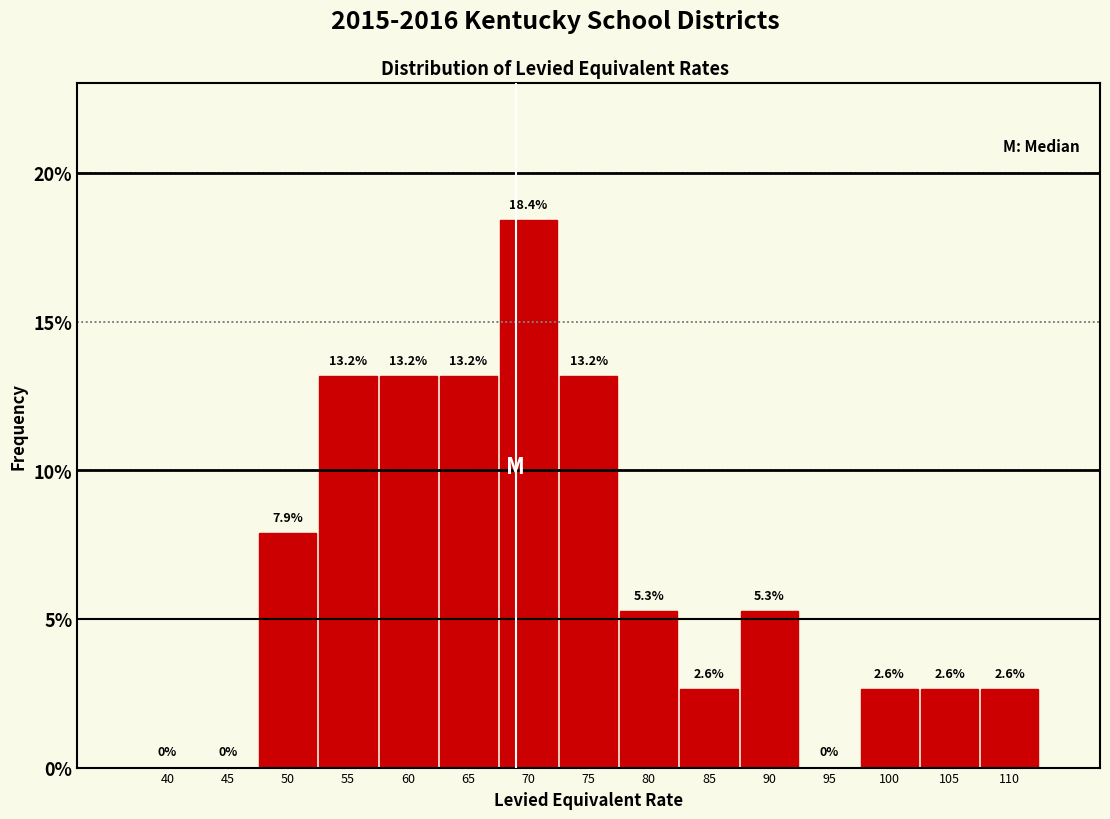

Reading left to right, extract all data points from this chart.

40=0.0	45=0.0	50=7.9	55=13.2	60=13.2	65=13.2	70=18.4	75=13.2	80=5.3	85=2.6	90=5.3	95=0.0	100=2.6	105=2.6	110=2.6